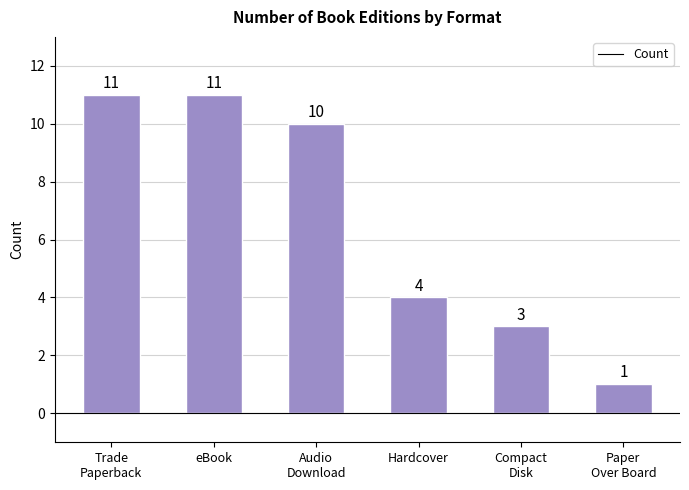

What is the value of the 3rd bar from the left?

10